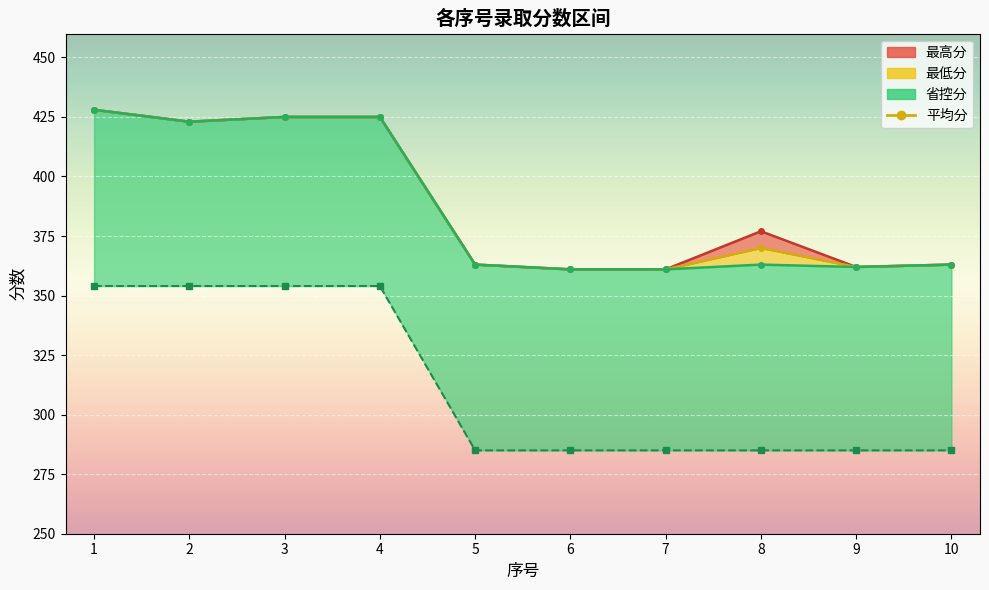

What is the value of the 最高分 point at the 10th from the left?

363